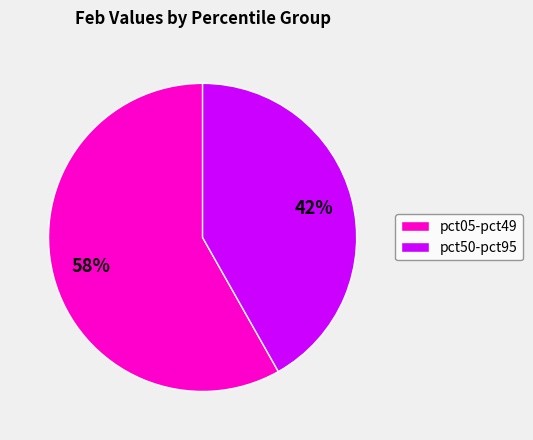

The pct05-pct49 slice represents 72% of the pie. True or false?

False